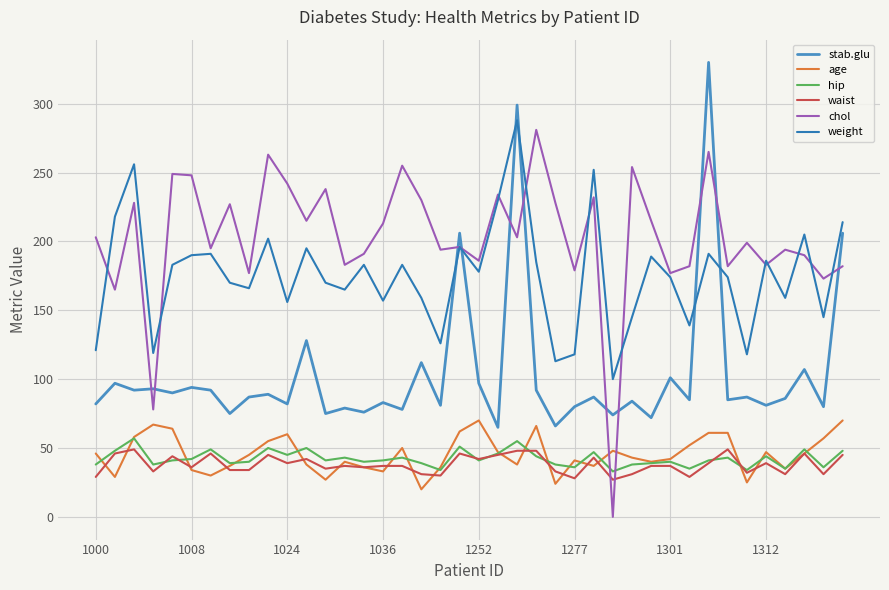

List the series in order of their peak value, lowest first.

waist, hip, age, chol, weight, stab.glu